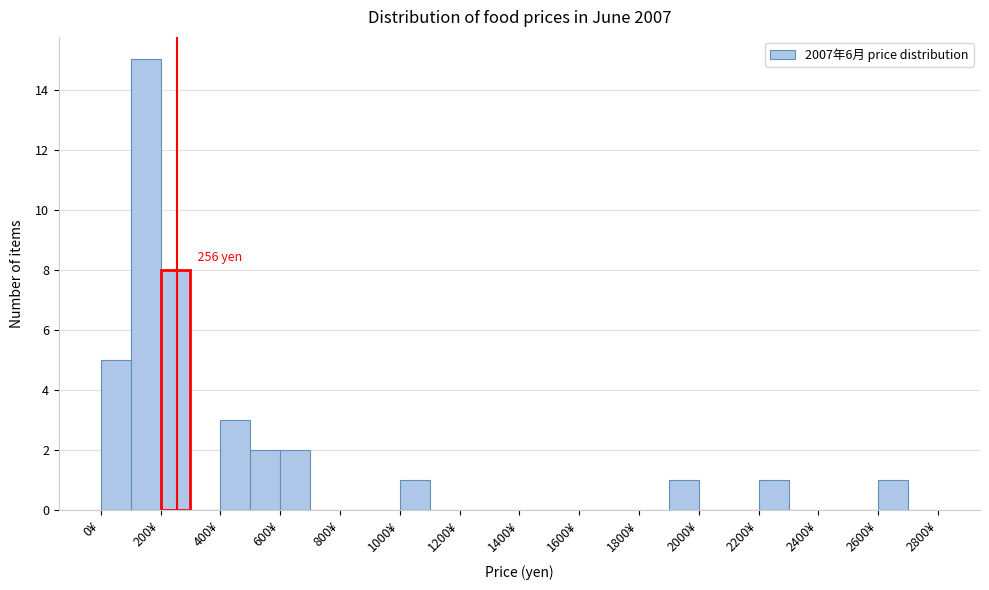

Over which range of the x-axis is the bar tallest?

100 to 200